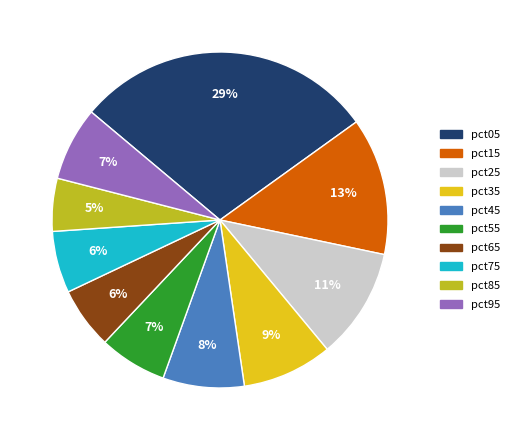

To the nearest percent, what portion does pct95 represent?

7%